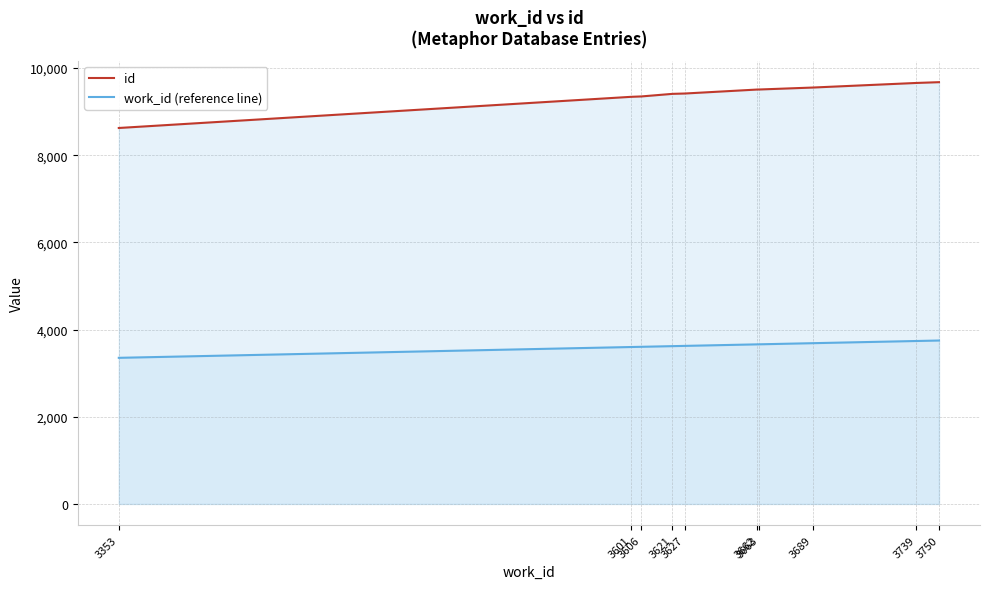

How many lines are shown in the chart?

2